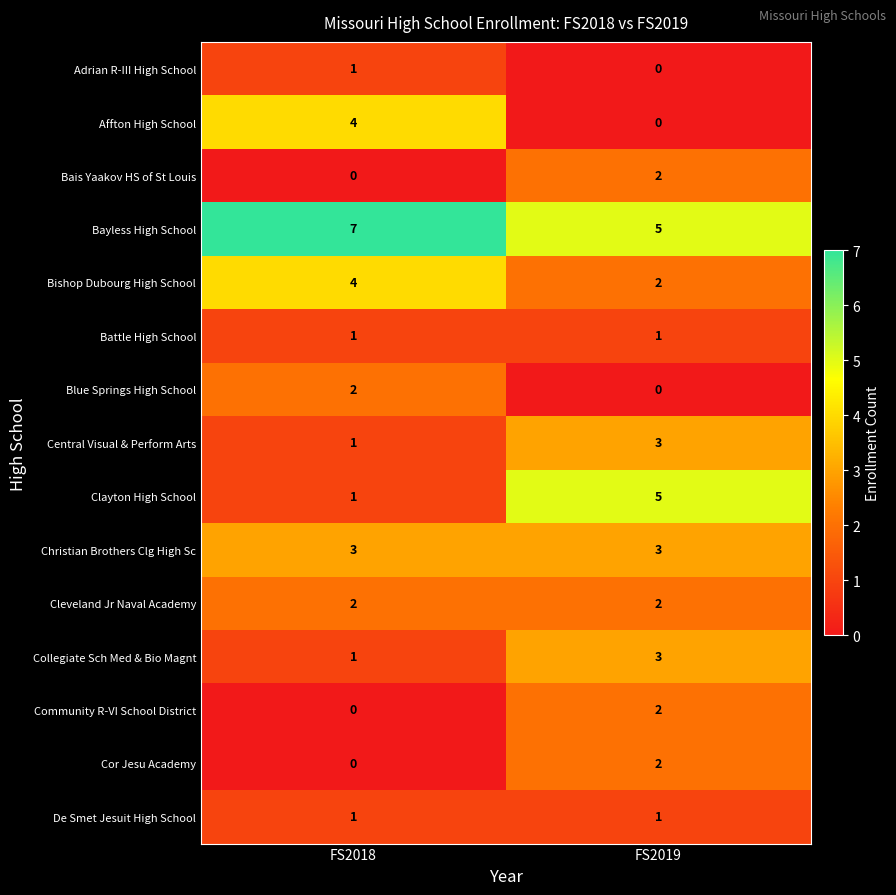

Reading left to right, transcribe all the data shown in this chart.

Adrian R-III High School: 1	0
Affton High School: 4	0
Bais Yaakov HS of St Louis: 0	2
Bayless High School: 7	5
Bishop Dubourg High School: 4	2
Battle High School: 1	1
Blue Springs High School: 2	0
Central Visual & Perform Arts: 1	3
Clayton High School: 1	5
Christian Brothers Clg High Sc: 3	3
Cleveland Jr Naval Academy: 2	2
Collegiate Sch Med & Bio Magnt: 1	3
Community R-VI School District: 0	2
Cor Jesu Academy: 0	2
De Smet Jesuit High School: 1	1